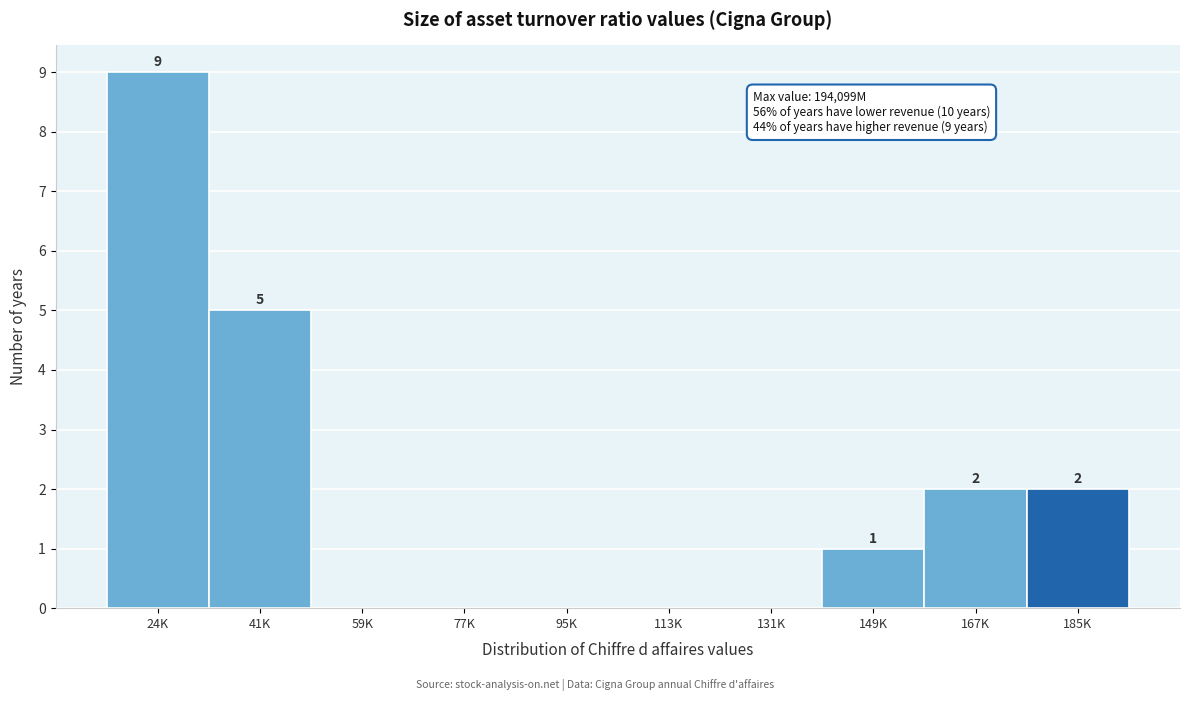

Reading left to right, list all the values displayed in this chart.

24K=9	41K=5	59K=0	77K=0	95K=0	113K=0	131K=0	149K=1	167K=2	185K=2